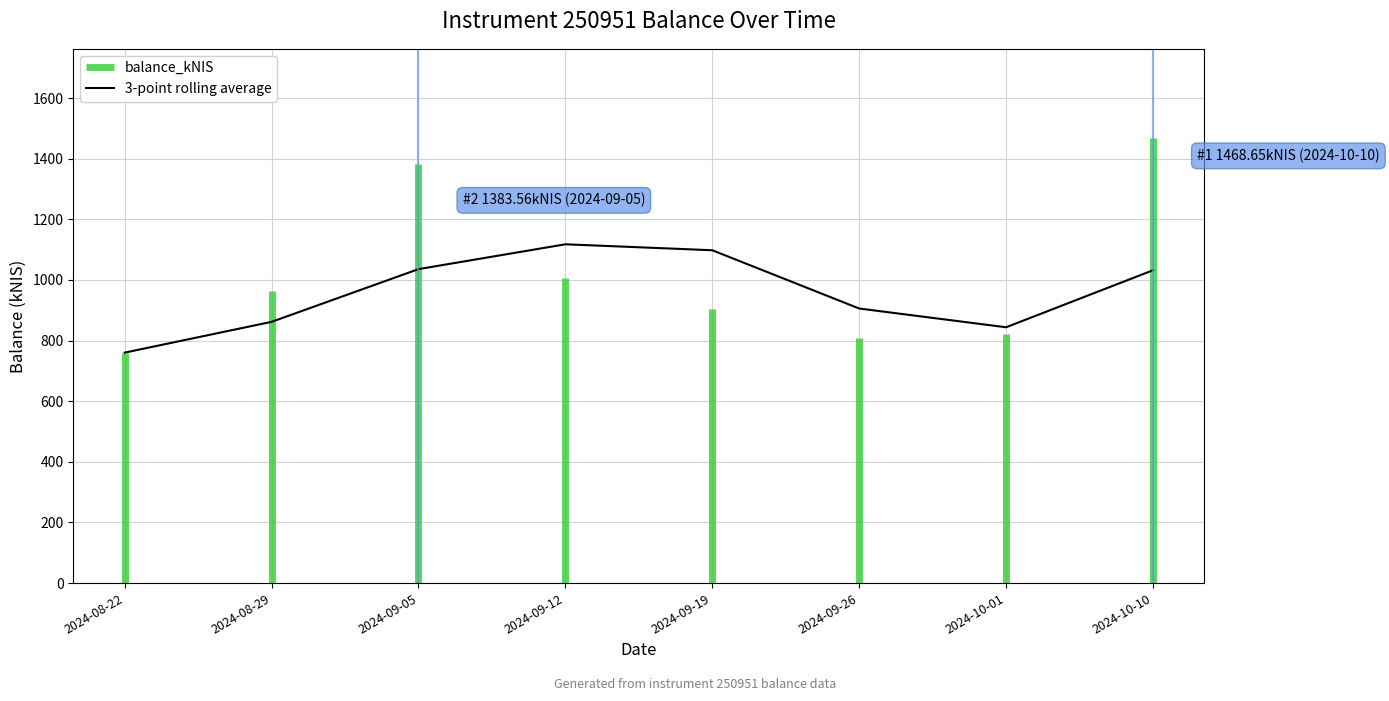

True or false: the data has more than 0 interior local peaks.

True